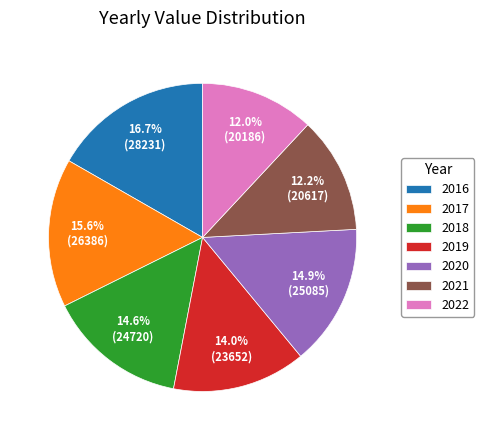

What is the largest slice in the pie chart?

2016